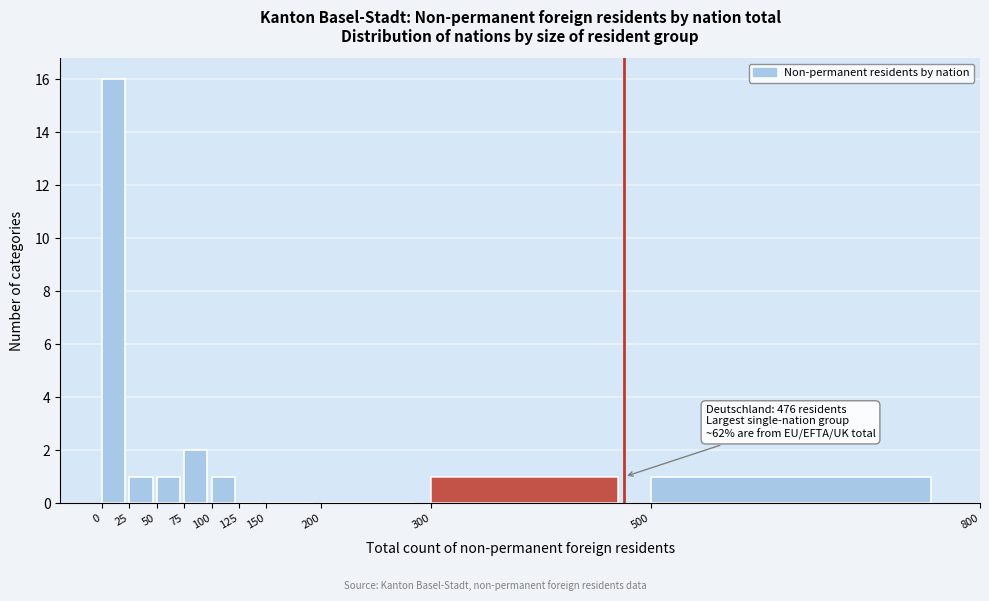

Over which range of the x-axis is the bar tallest?

0 to 25